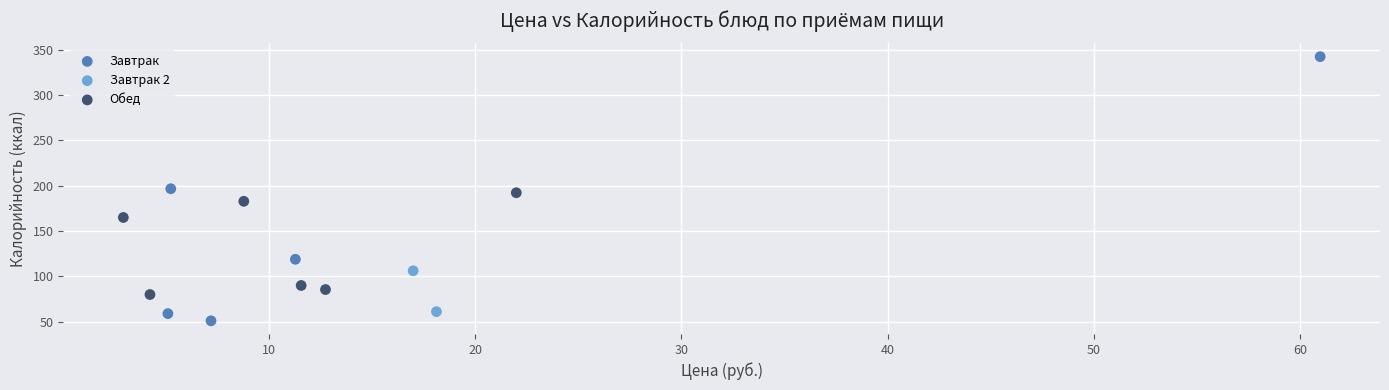

Which series has the largest Y range (max minus min)?

Завтрак